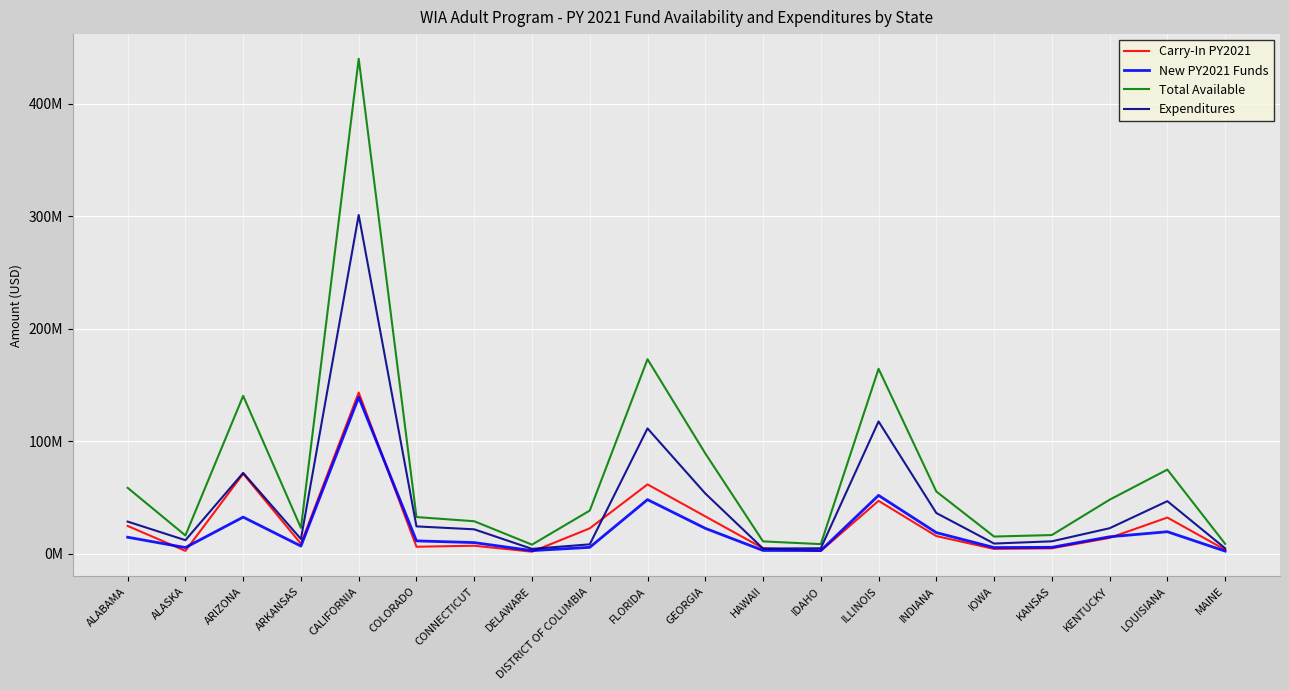

What are all the series names shown in the legend?

Carry-In PY2021, New PY2021 Funds, Total Available, Expenditures